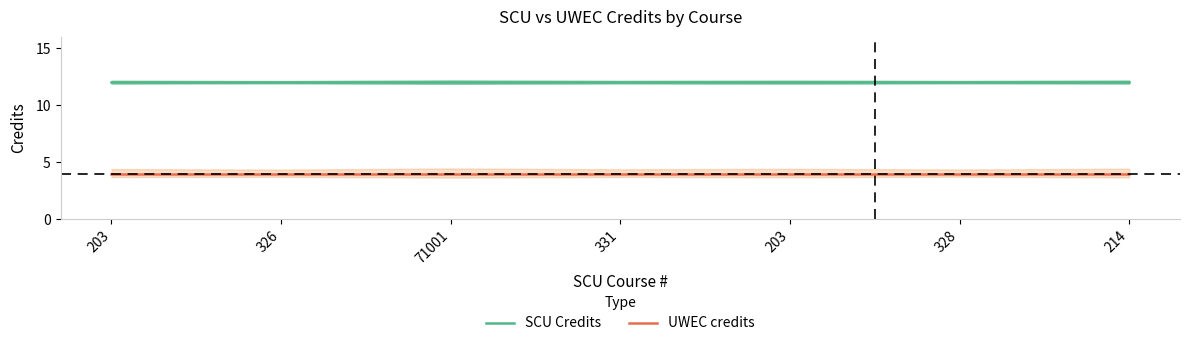

What is the sum of all UWEC credits values?

28